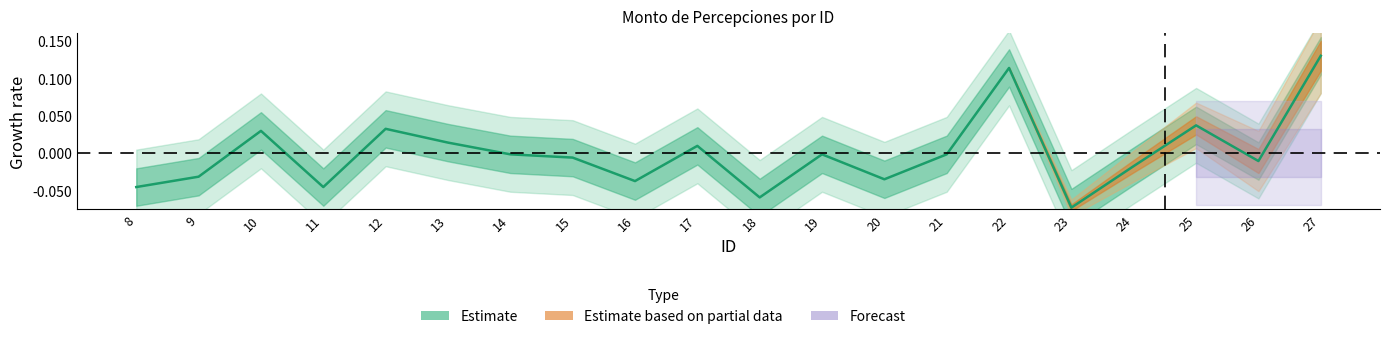

How many values are below zero?

13